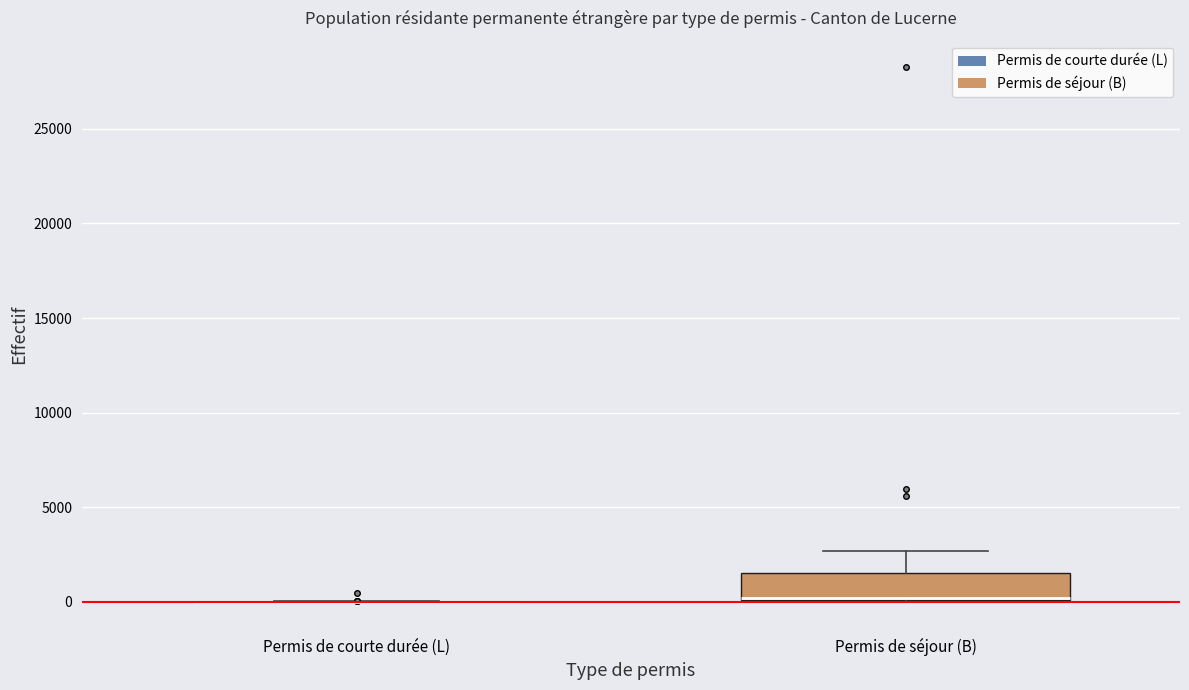

Where is the lower edge of the box for Permis de séjour (B) on the y-axis? The values are not printed on the chart, so give them approximately, as read against the axis.

0